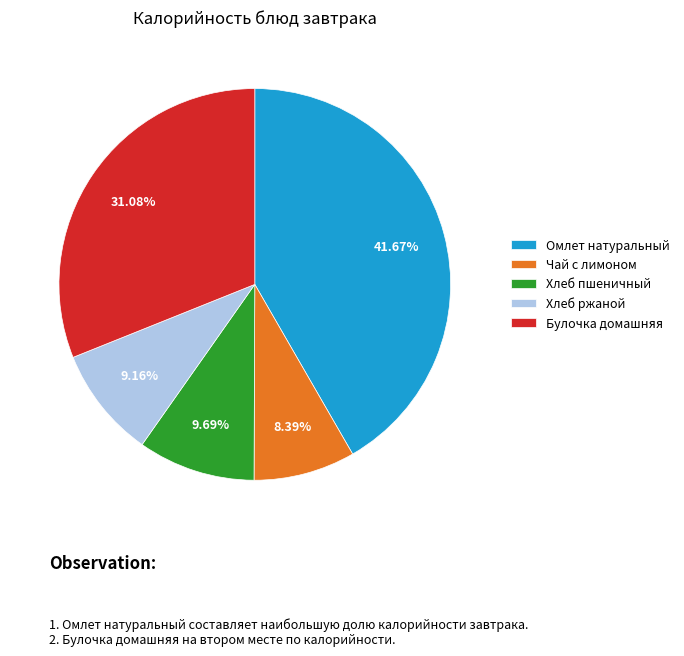

What is the largest slice in the pie chart?

Омлет натуральный